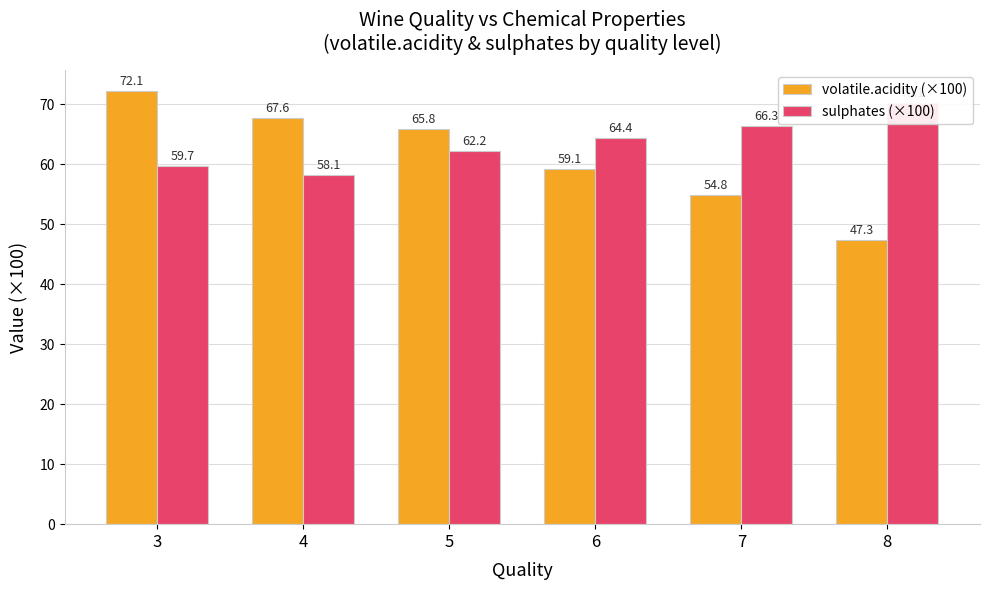

How many bars are there in total?

12